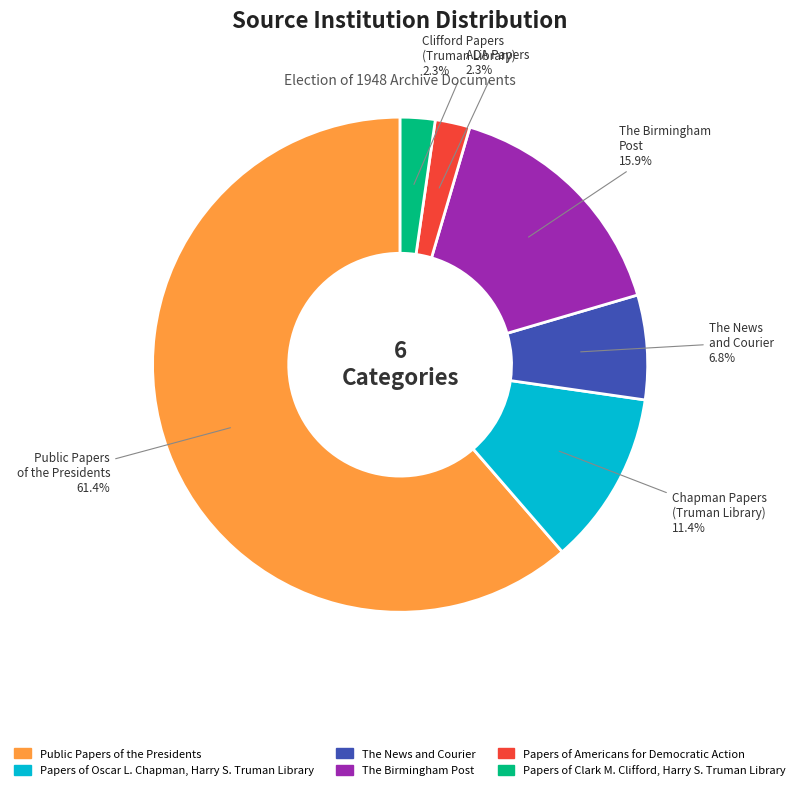

Between The News and Courier and Papers of Clark M. Clifford, Harry S. Truman Library, which is larger?

The News and Courier